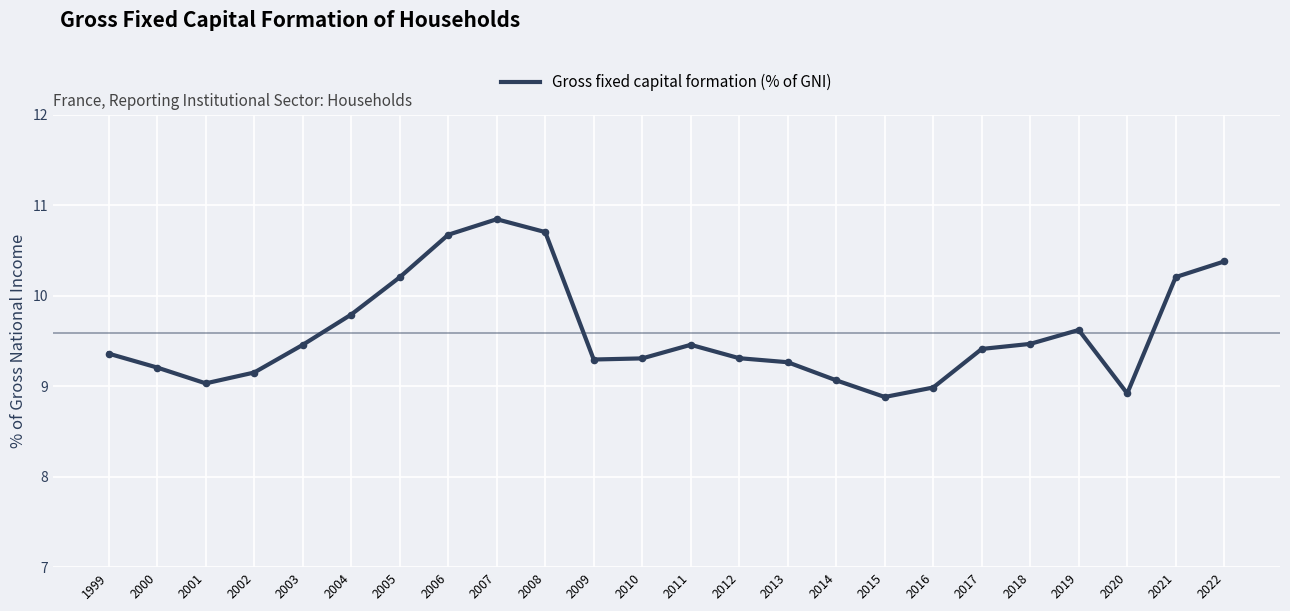

What is the change in value from 2000 to 2008?

+1.5